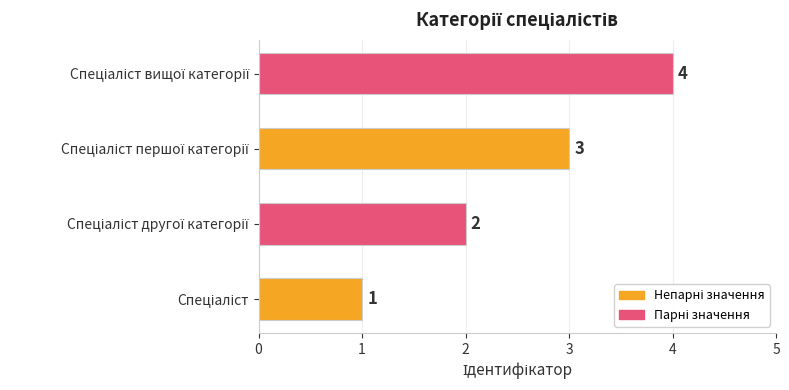

Count the values in the range 2 to 4.

3